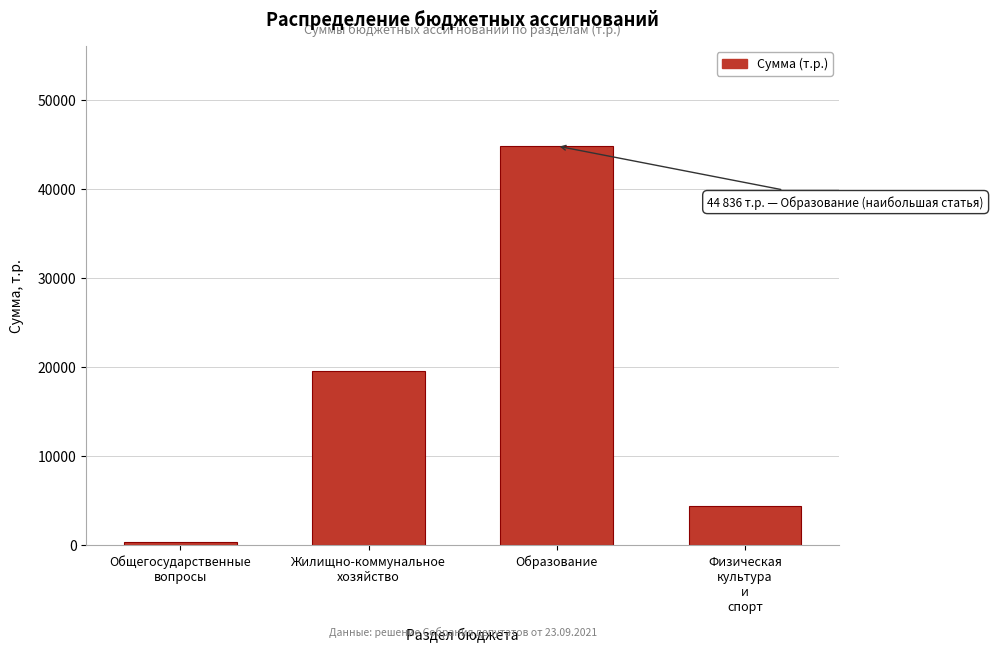

Reading left to right, transcribe all the data shown in this chart.

350.0	19549.0	44836.3	4416.6